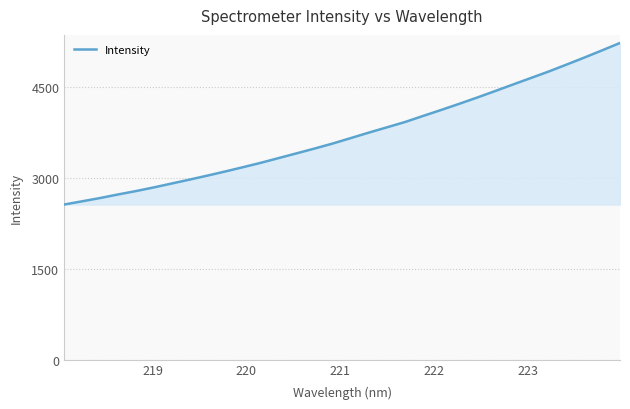

What is the maximum value shown in the chart?

5231.1